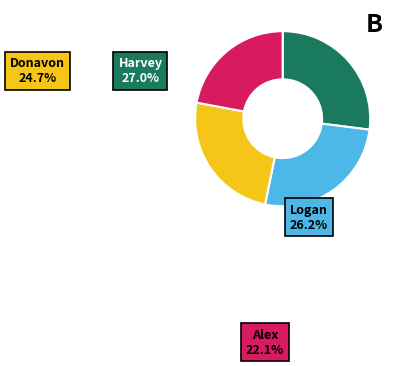

How many segments does this pie chart have?

4